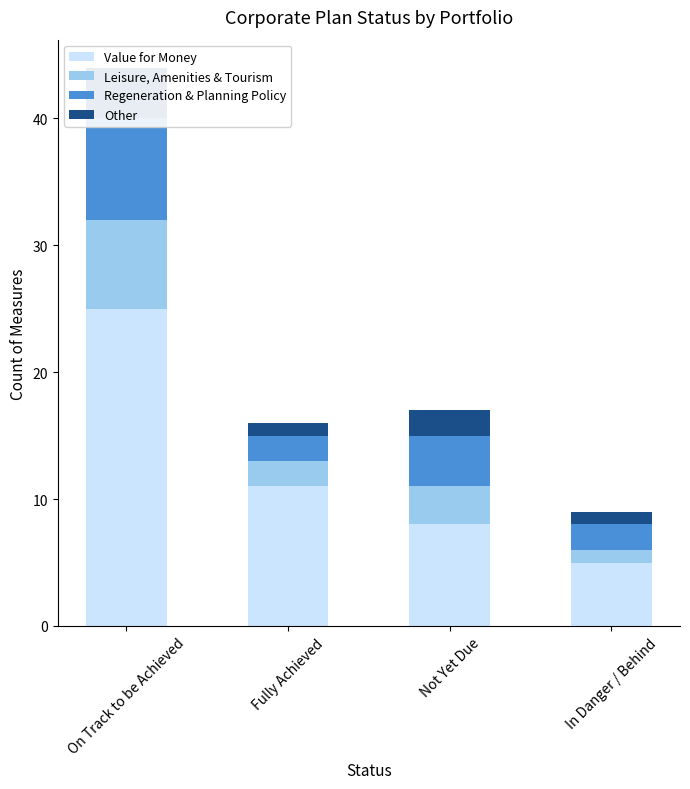

What is the total value across all series at In Danger / Behind?

9